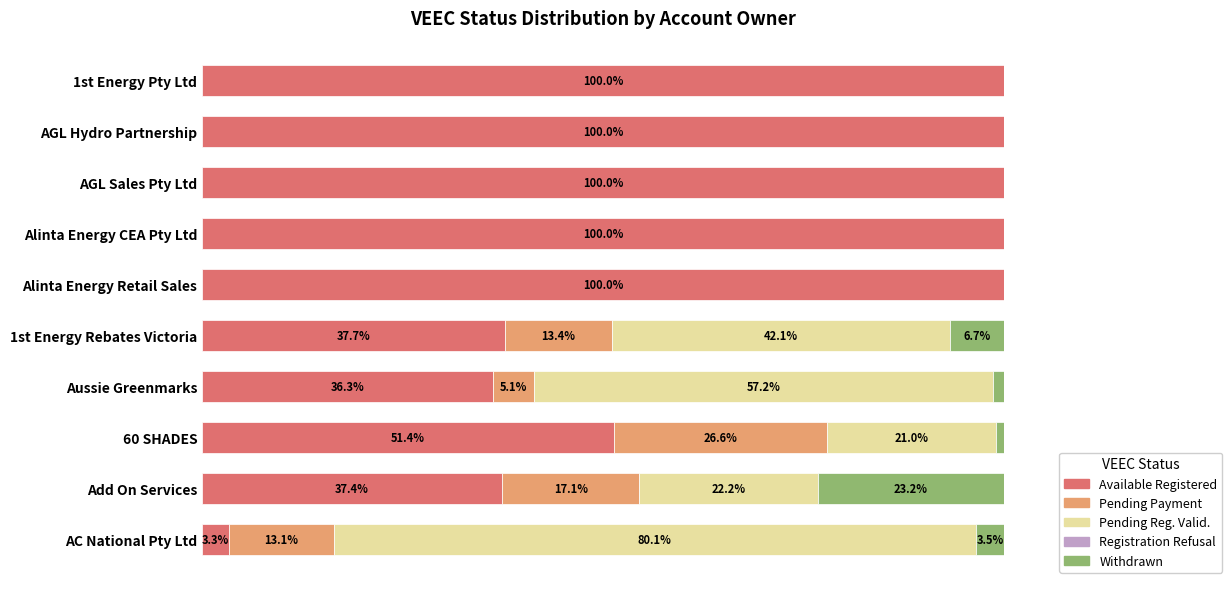

Where is Available Registered nearest to the value 51?

60 SHADES